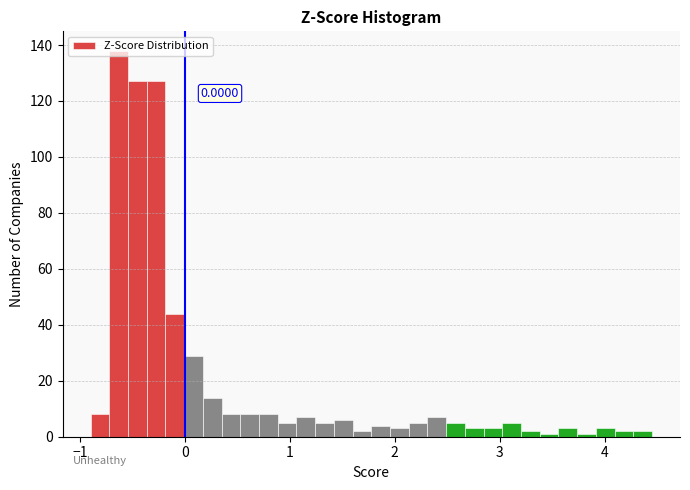

Read against the x-axis, roughly where is the centre of the tallest bar?

-0.6